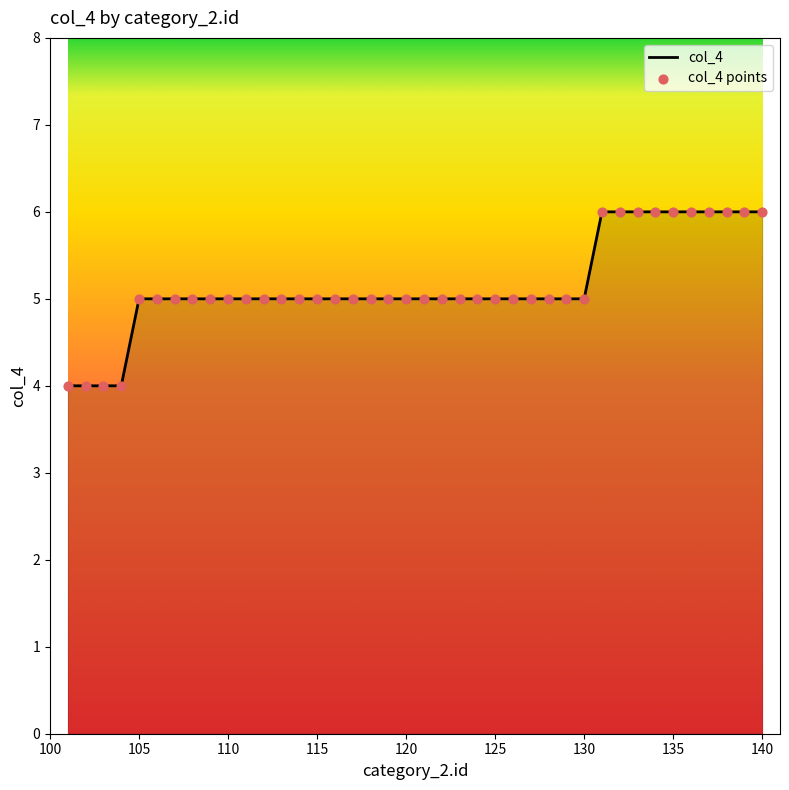

What is the minimum value shown in the chart?

4